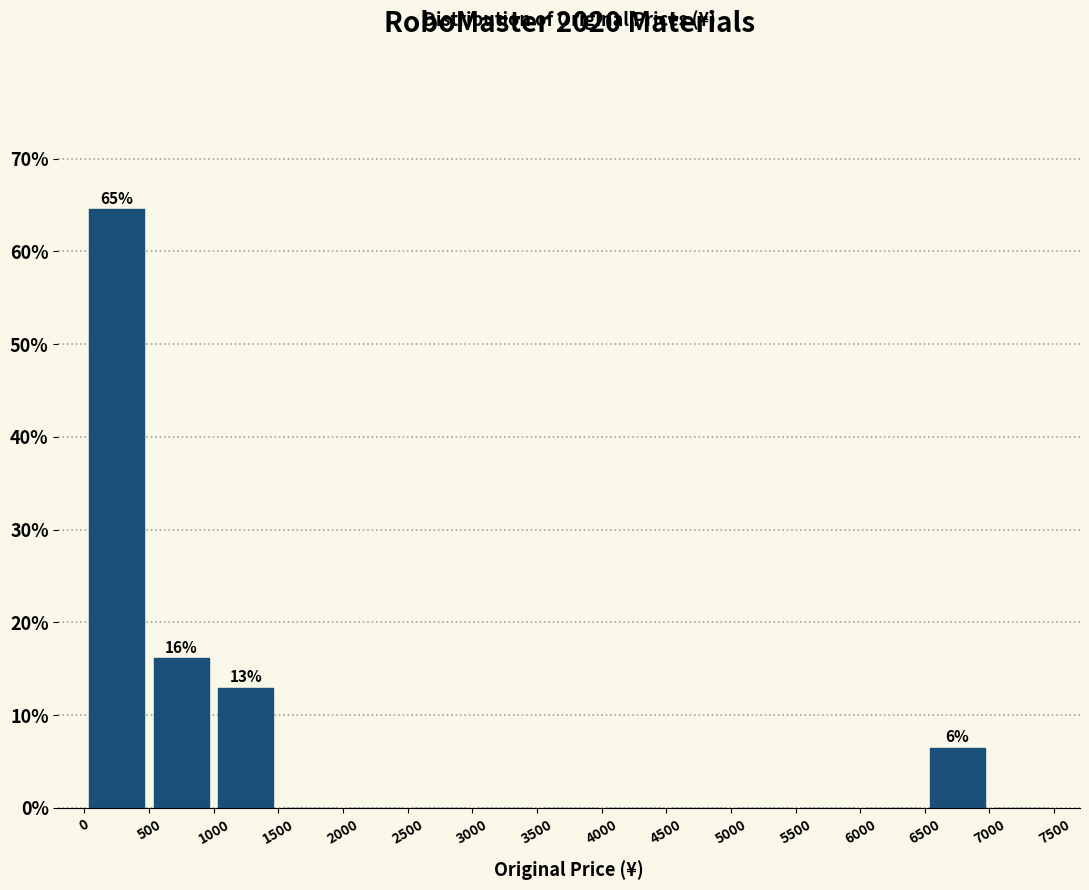

Over which range of the x-axis is the bar tallest?

0 to 500